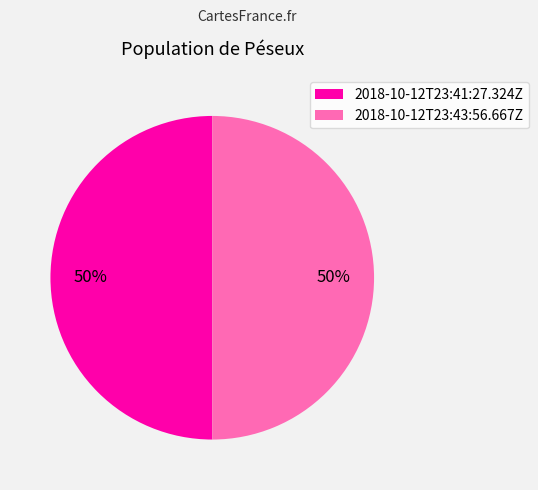

Is the sum of 2018-10-12T23:41:27.324Z and 2018-10-12T23:43:56.667Z greater than half?

Yes